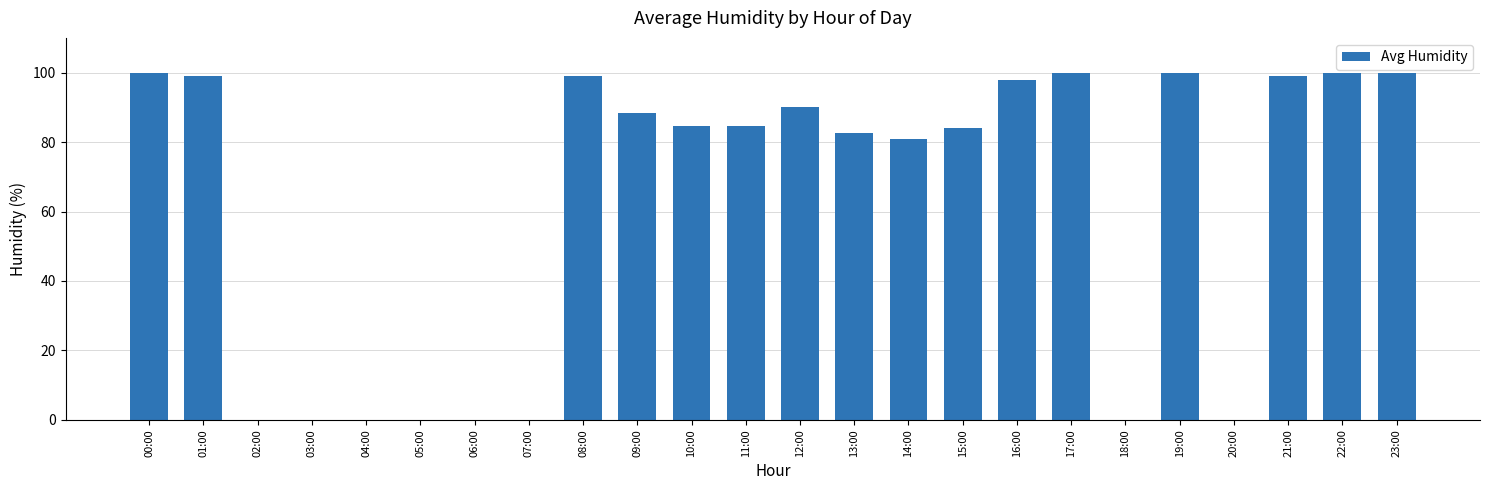

What is the sum of the values at 23:00 and 18:00?

100.0